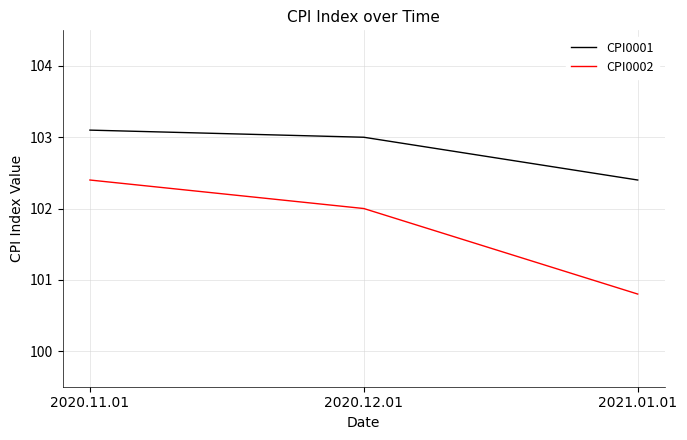

The value of CPI0001 at 2021.01.01 is 102.4. True or false?

True